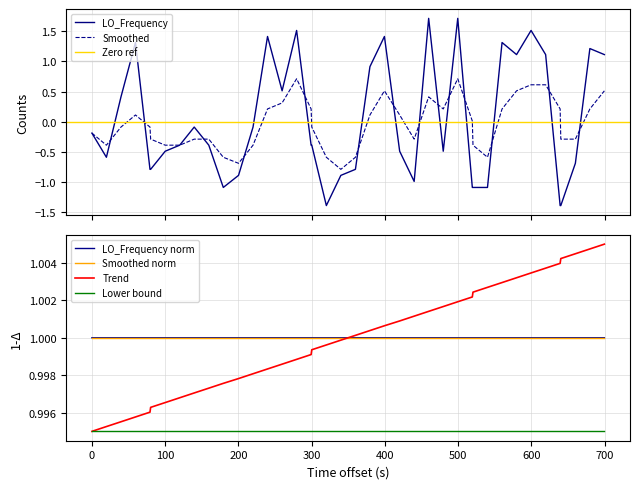

How many positive values does the Smoothed series have?

19